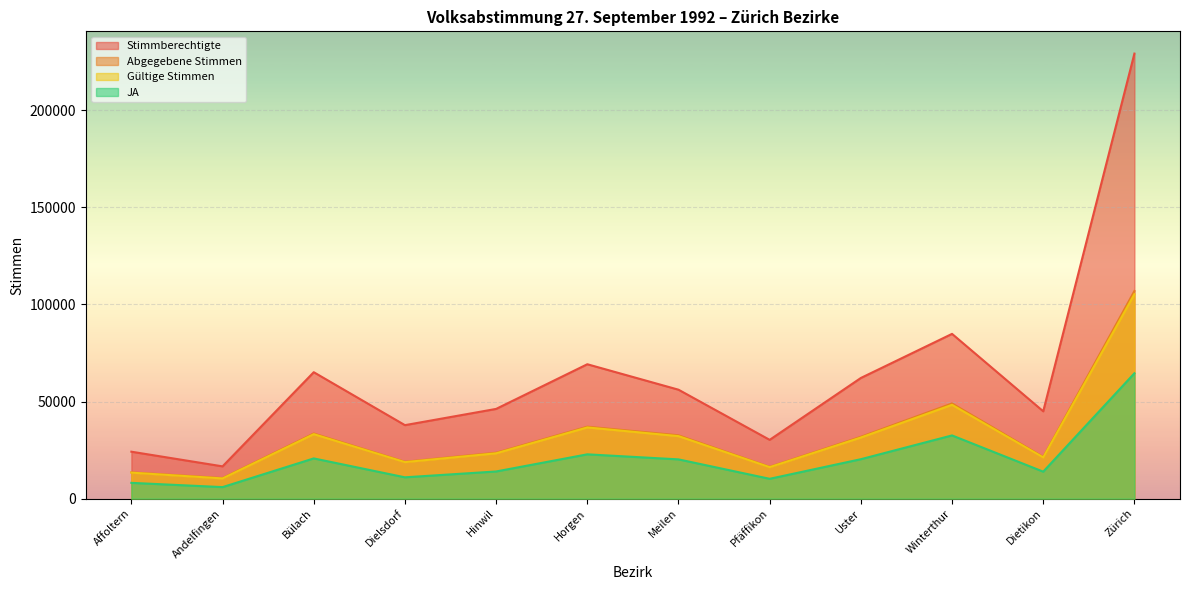

What is the highest value of the JA series?

64529